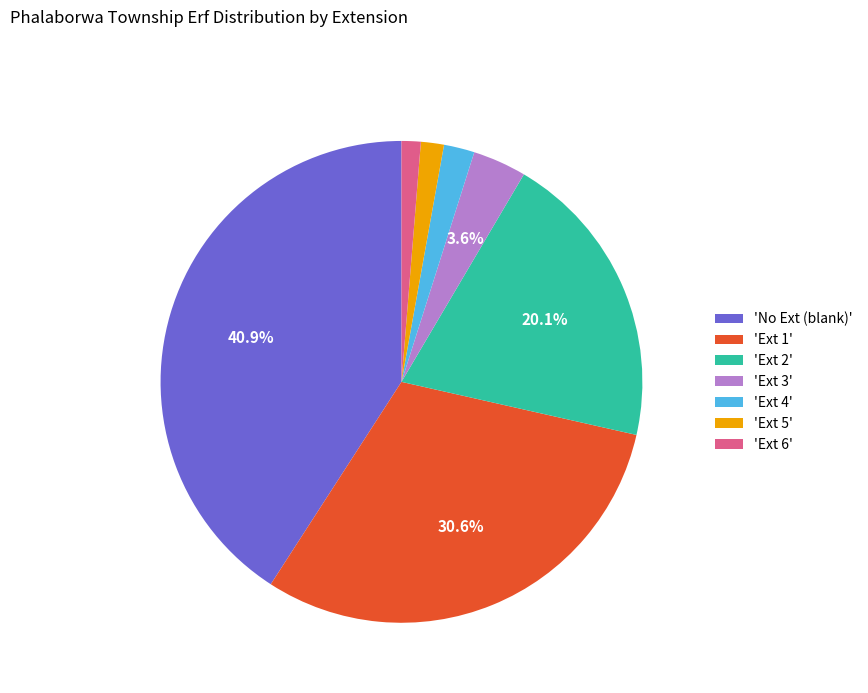

Approximately how many times larger is the value at 'Ext 2' compared to 'Ext 3'?

5.6